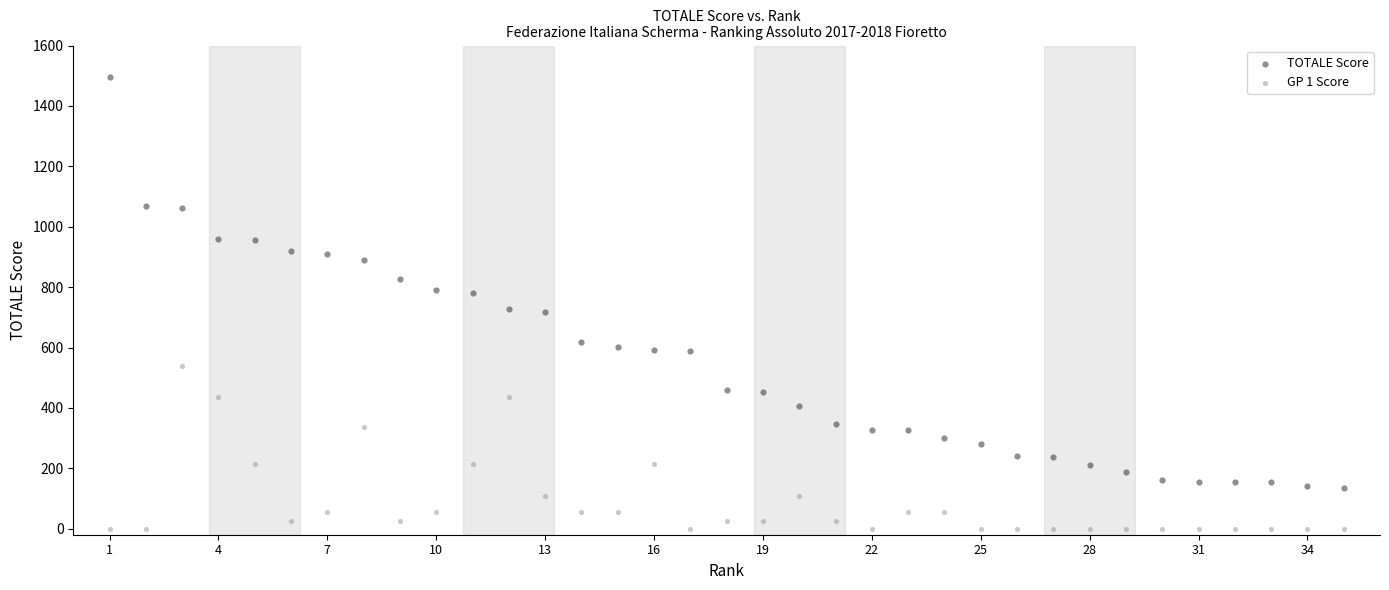

What are all the series names shown in the legend?

TOTALE Score, GP 1 Score